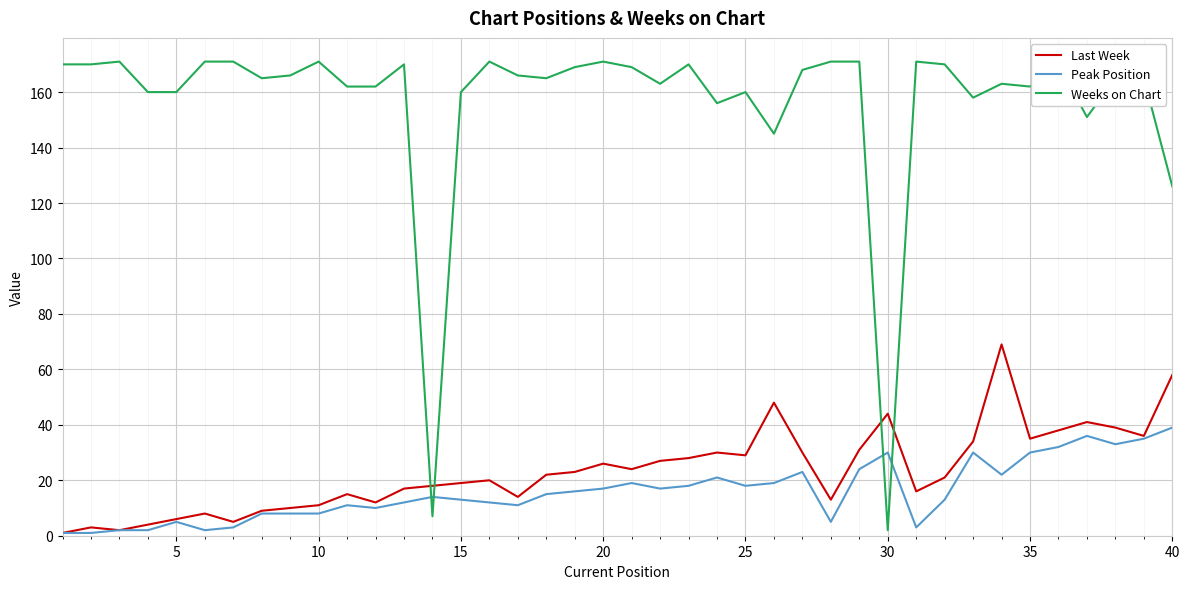

List the series in order of their peak value, lowest first.

Peak Position, Last Week, Weeks on Chart